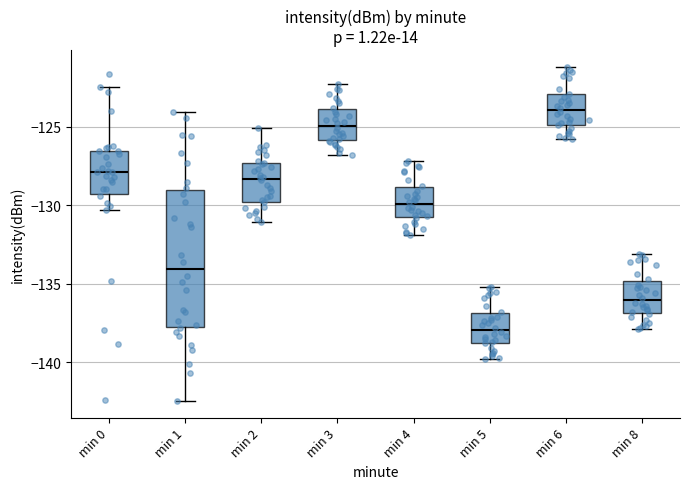

Which box has the lowest median line?

min 5